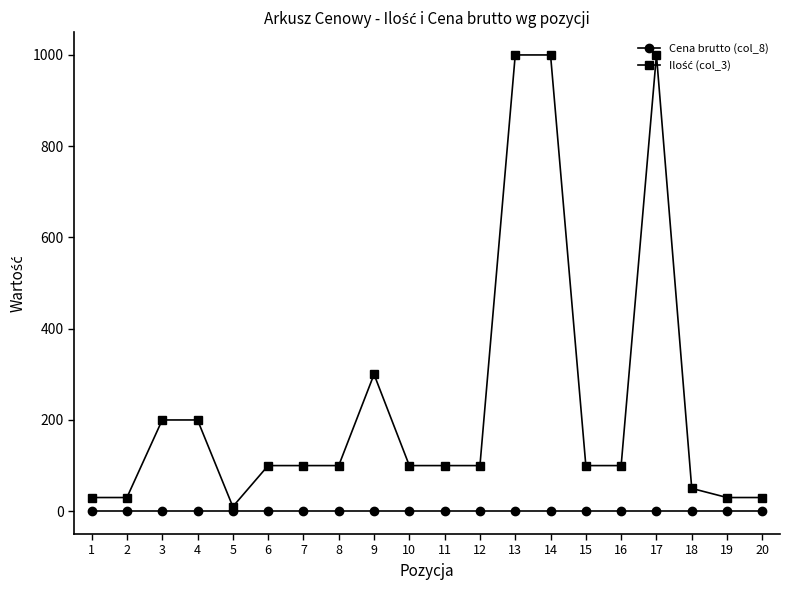

True or false: Cena brutto (col_8) has a value of 0 at 16.

True